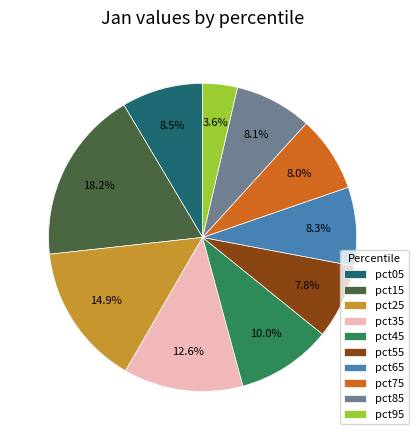

What percentage is the pct45 slice, to the nearest percent?

10%